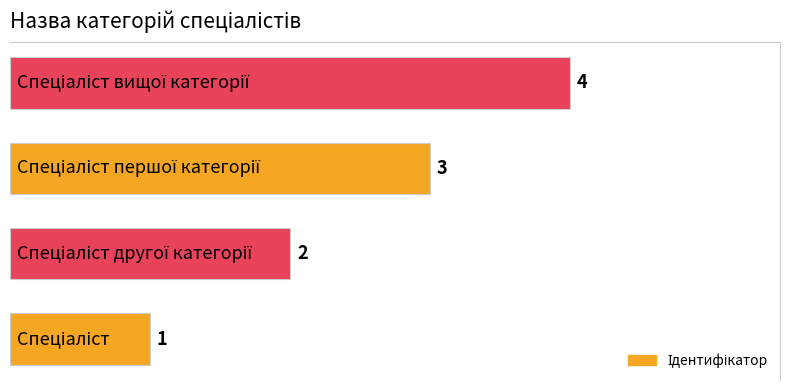

Does the chart contain stacked bars?

No